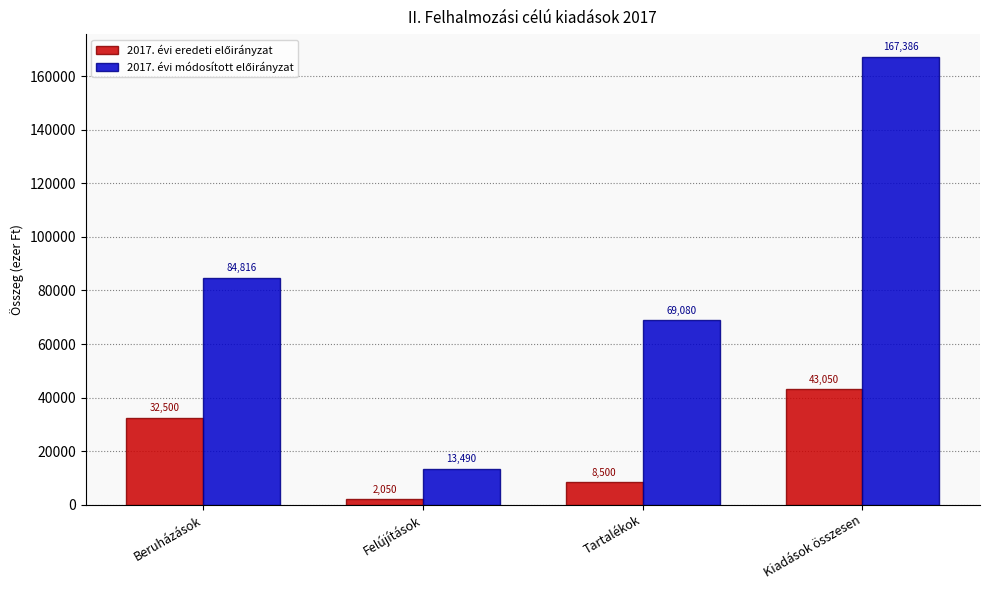

What is the smallest value displayed?

2050